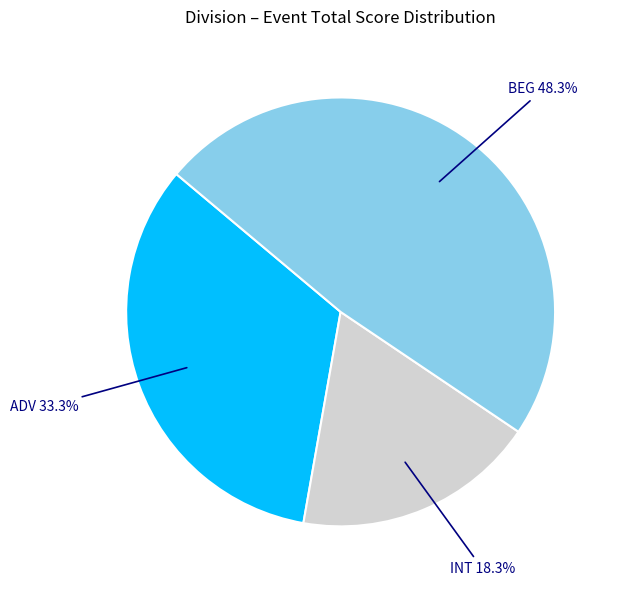

Is there a majority slice in this chart?

No